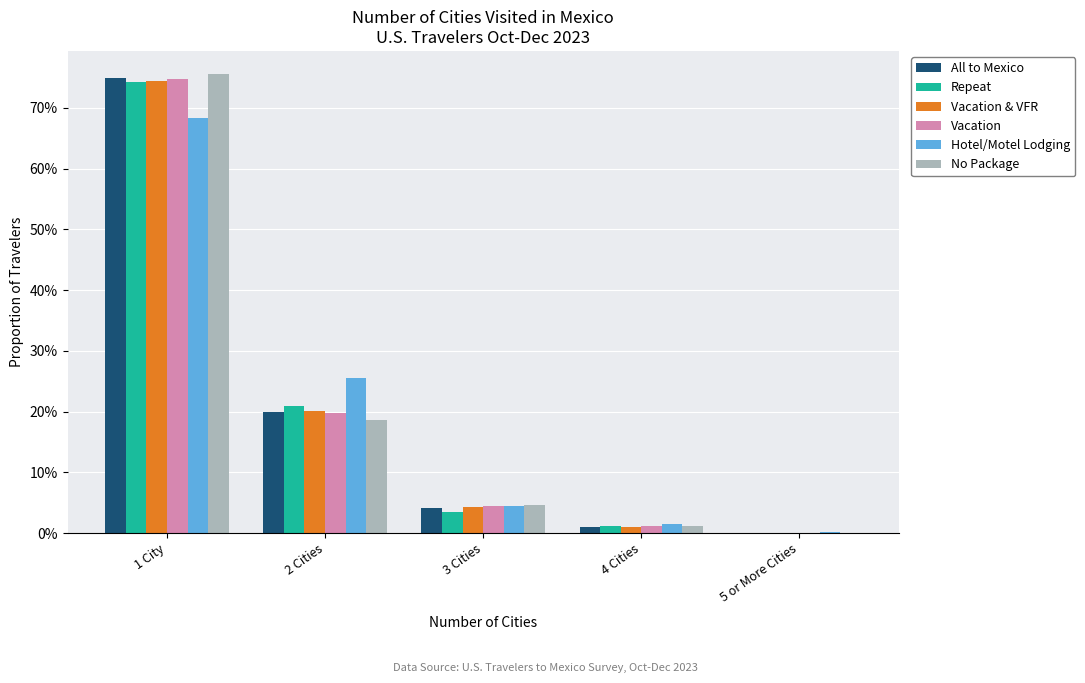

What is the greatest value displayed?

0.8